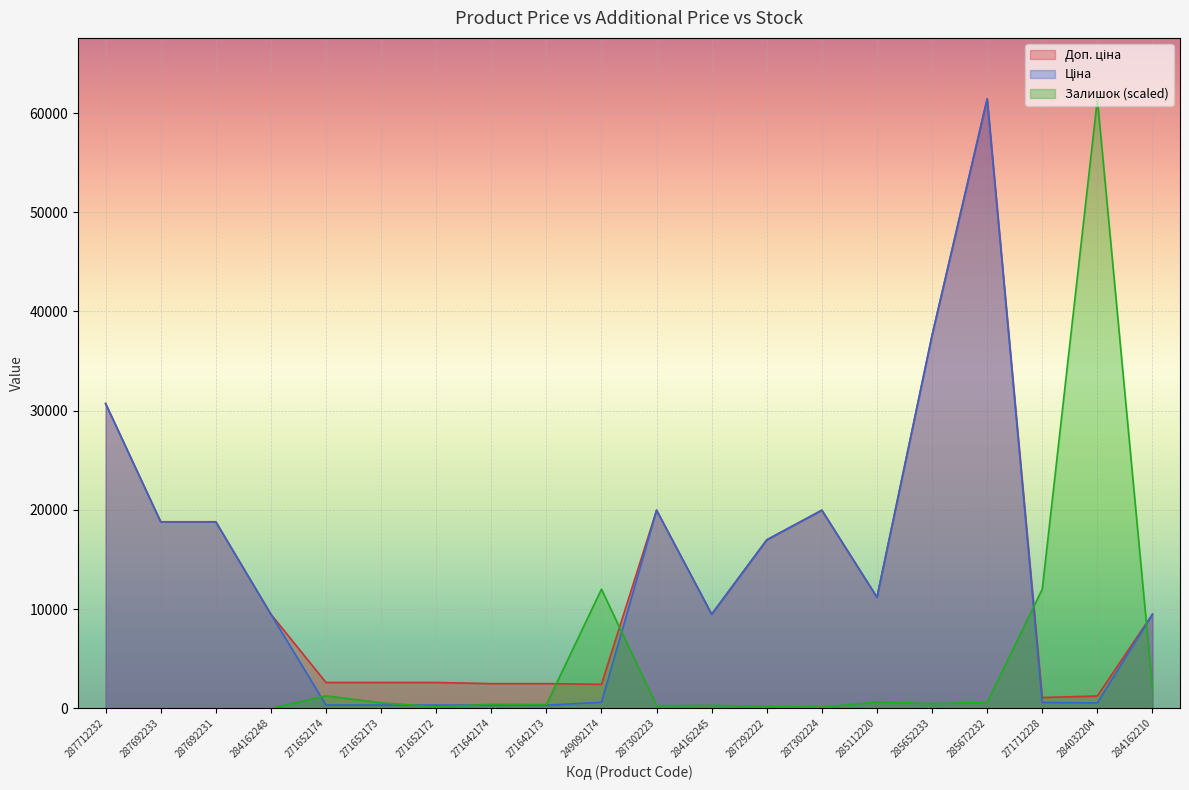

What is the sum of all Залишок values?

92700.6